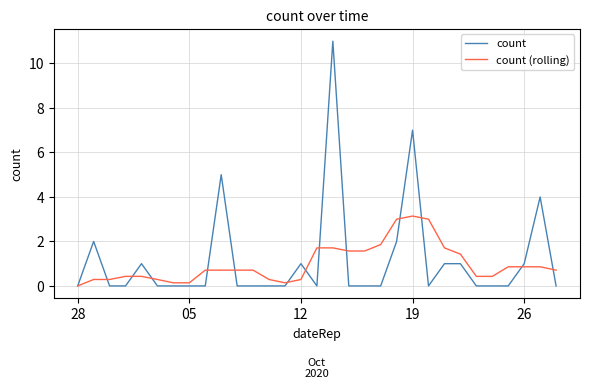

Rank the series by their maximum value, from lowest to highest.

count (rolling), count